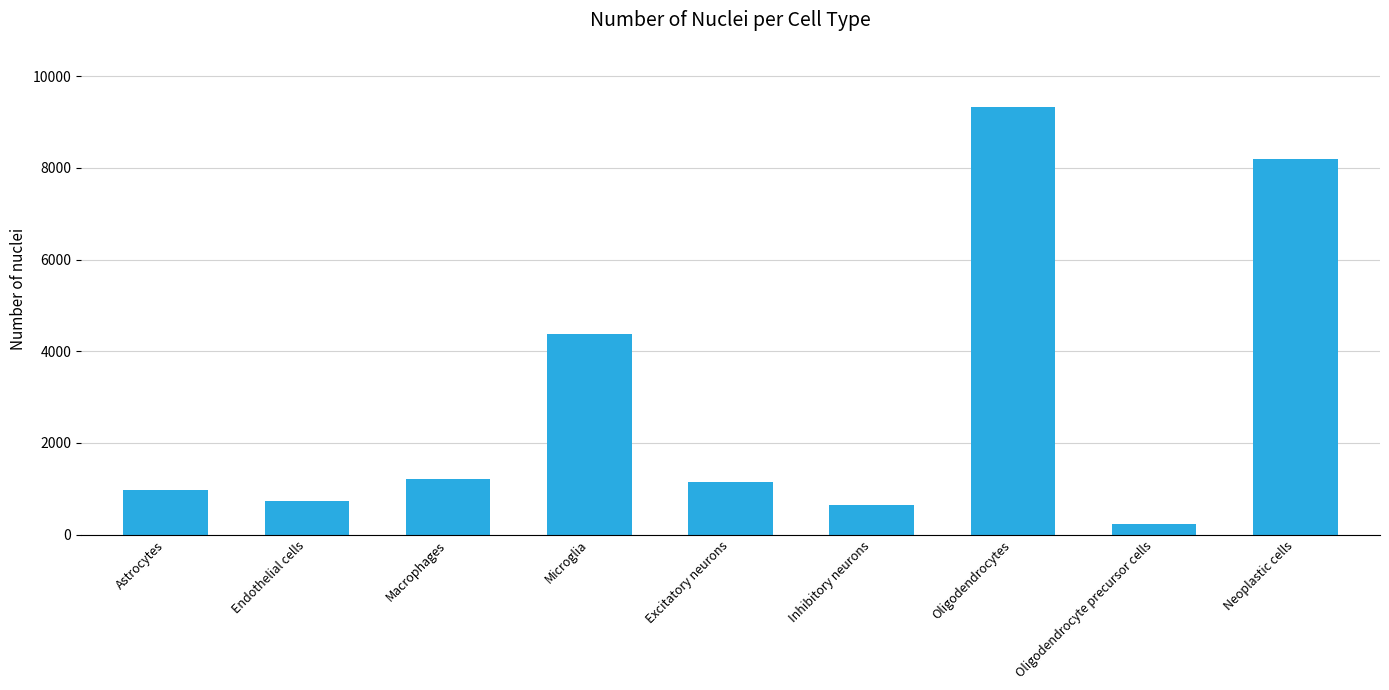

Count the number of data series in this chart.

1